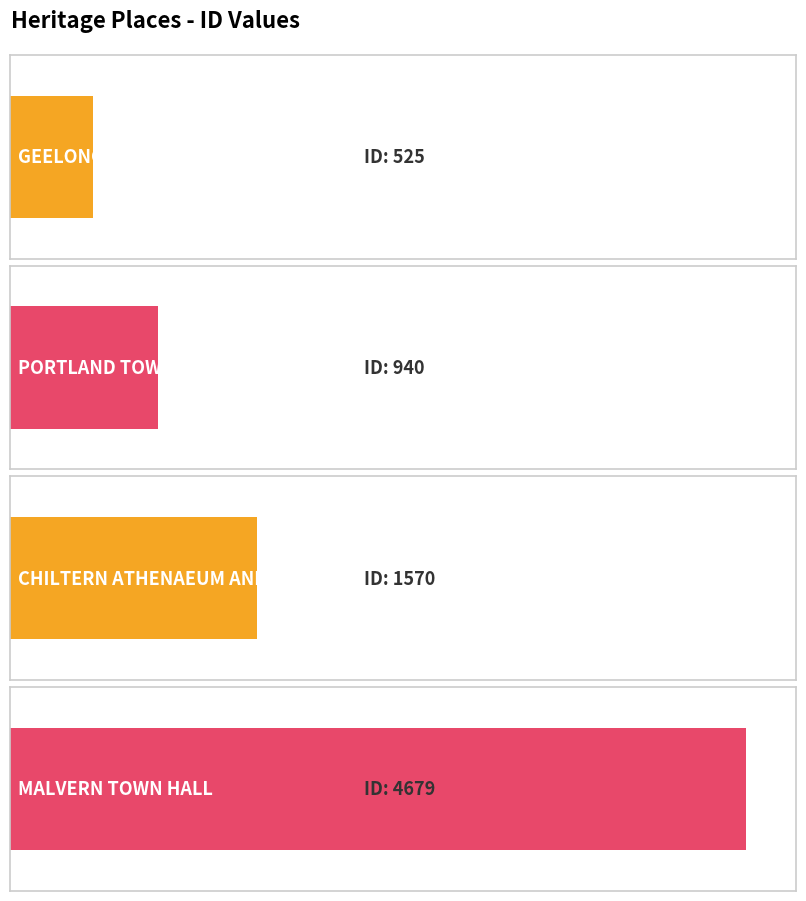

Are the bars horizontal?

Yes